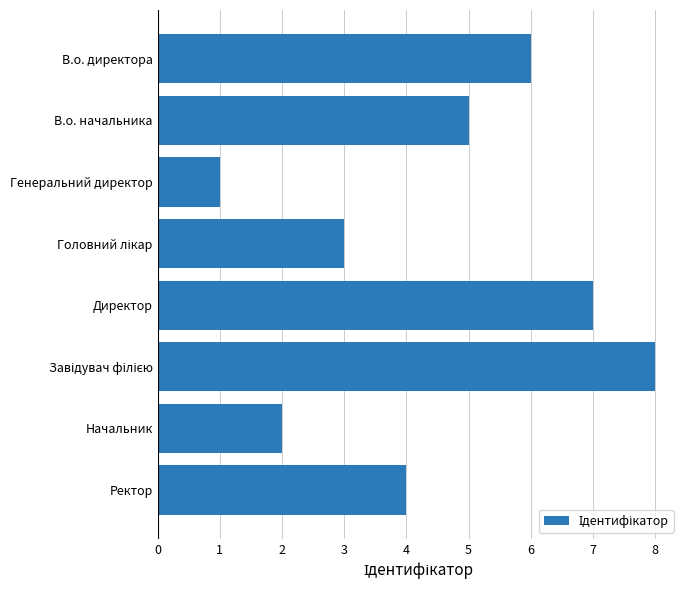

What is the label of the 3rd bar from the top?

Генеральний директор